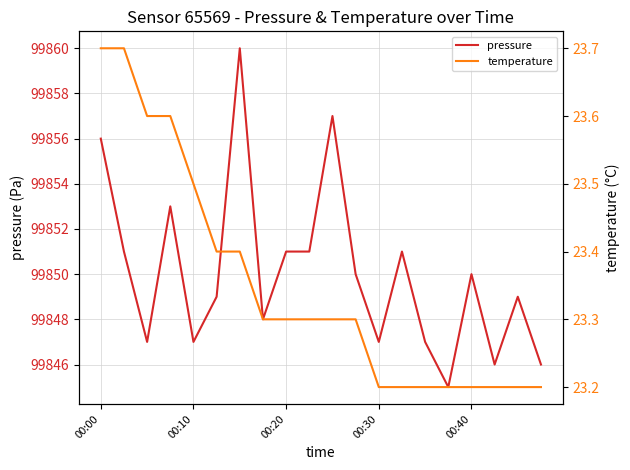

True or false: pressure and temperature cross at least once.

False